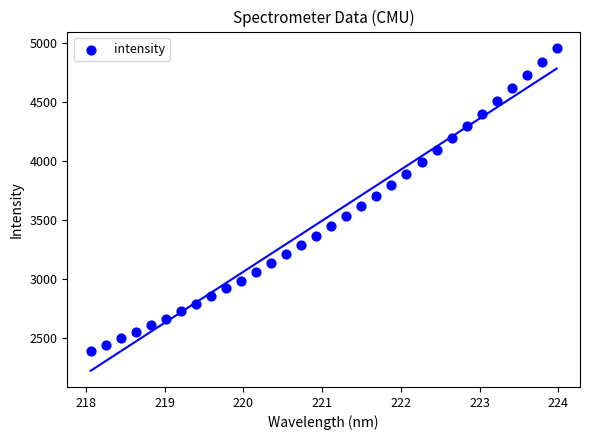

What is the range of X values (max minus min)?

5.9